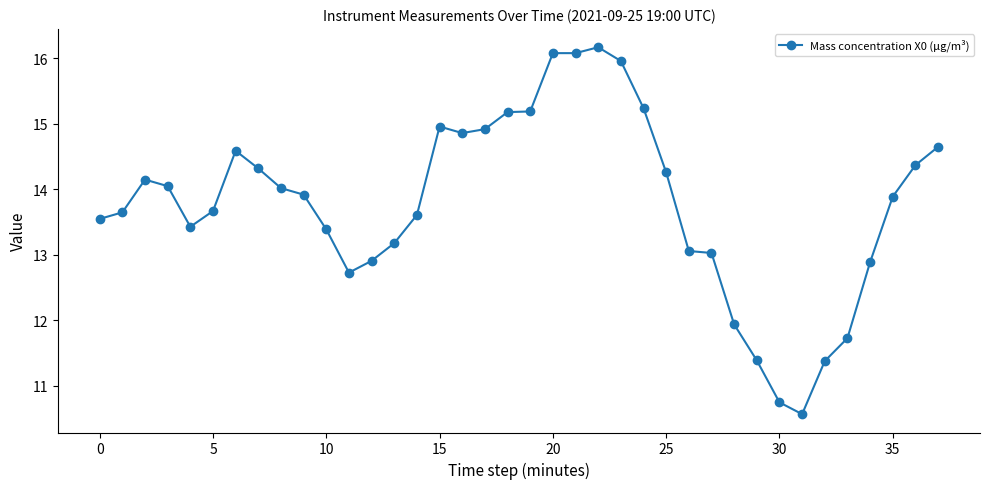

What is the average value?

13.8